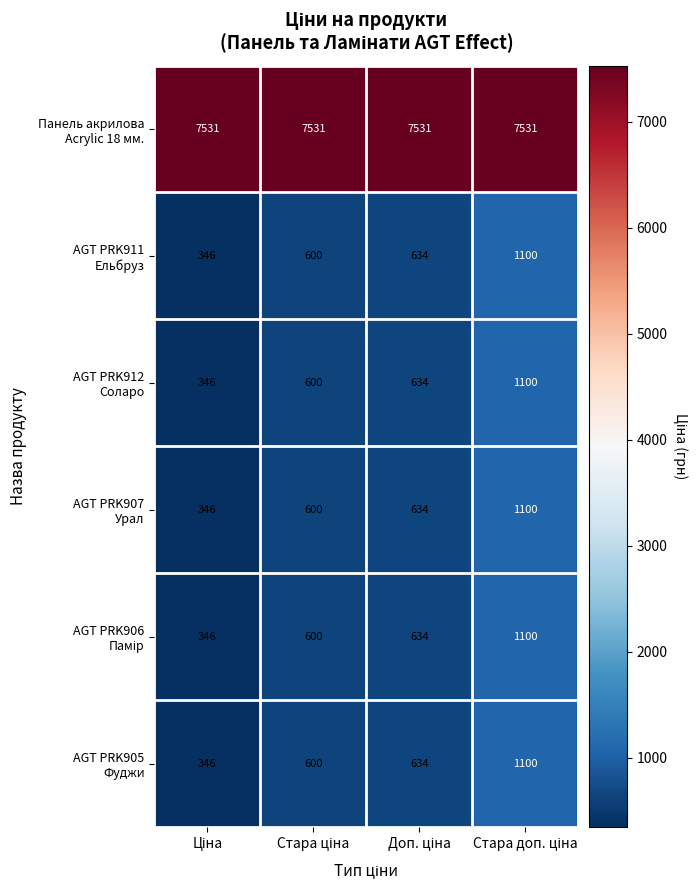

What is the greatest value displayed?

7531